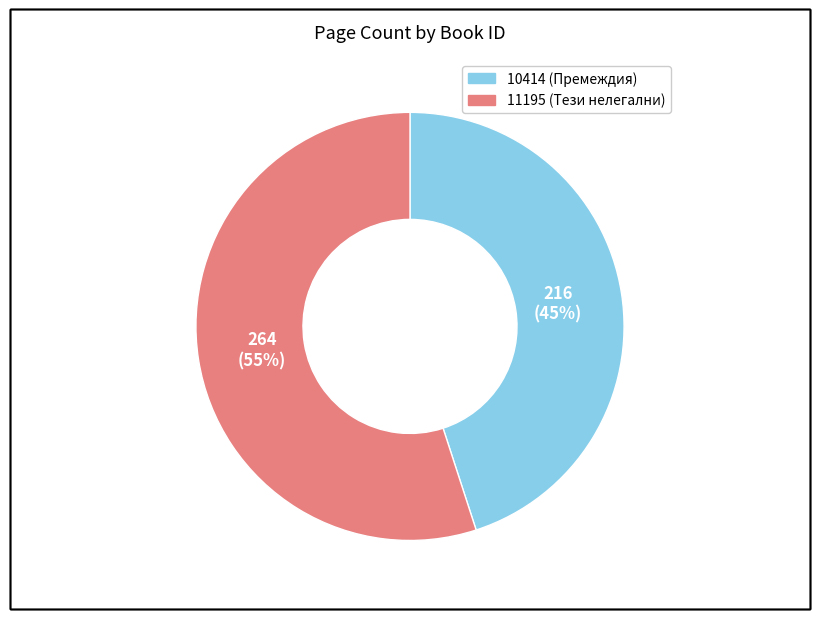

The 11195 slice represents 55% of the pie. True or false?

True